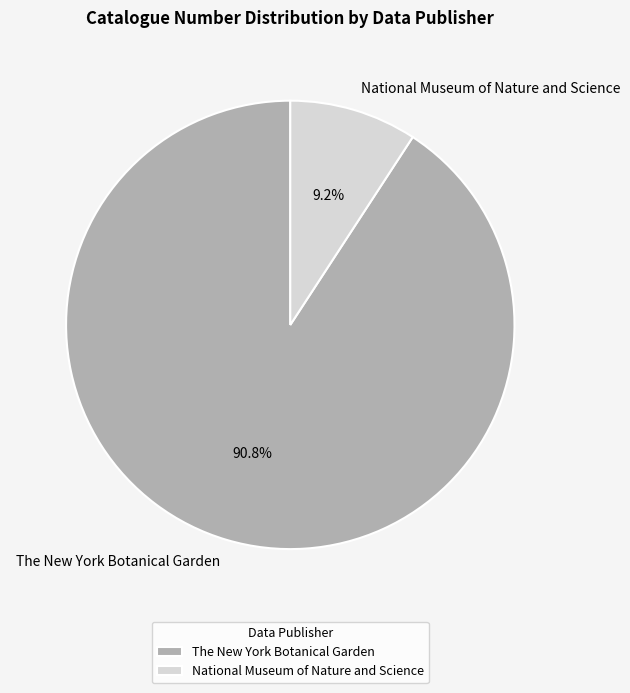

Which category has the biggest portion of the pie?

The New York Botanical Garden